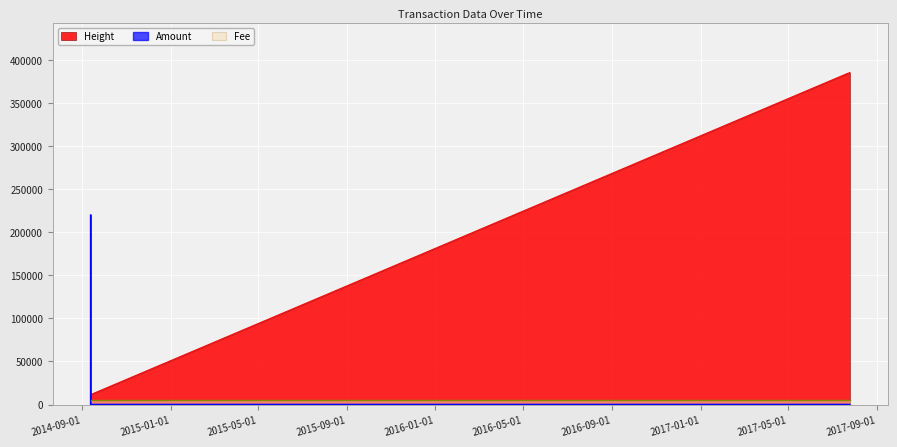

What is the difference between the maximum and minimum values in the Height series?

373940.0